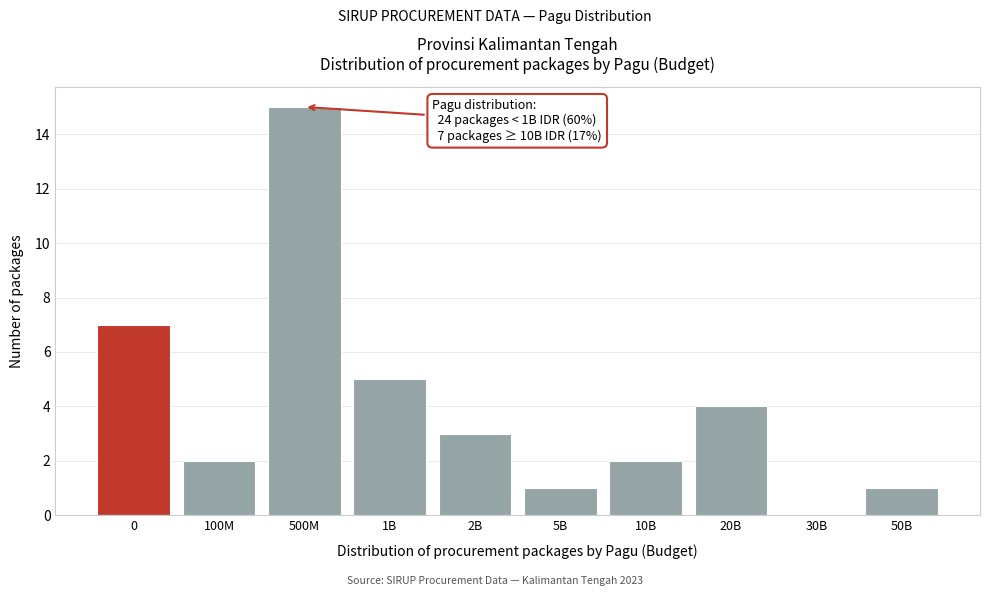

Reading left to right, extract all data points from this chart.

0=7	100M=2	500M=15	1B=5	2B=3	5B=1	10B=2	20B=4	30B=0	50B=1